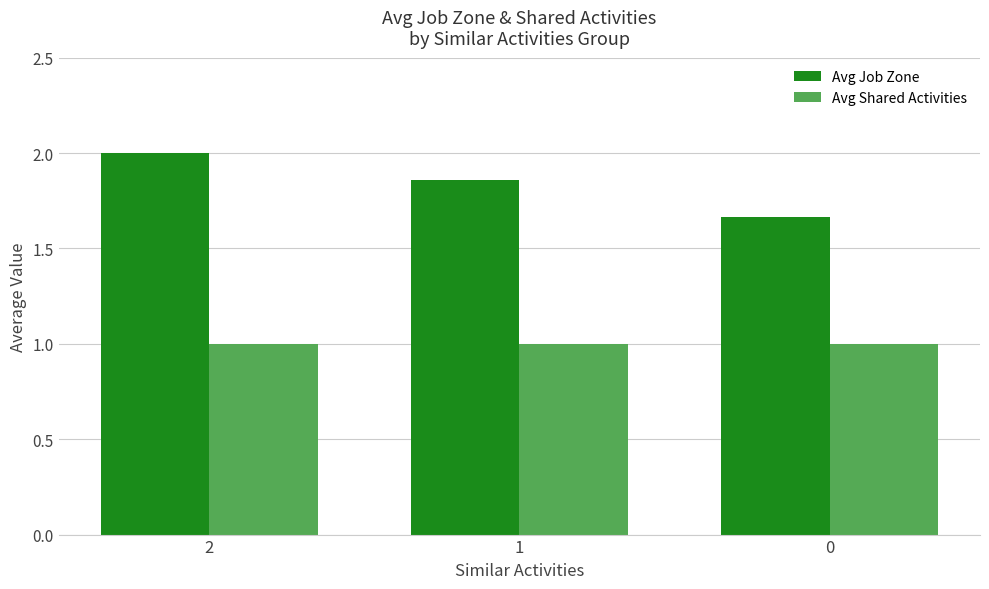

Is it true that Avg Shared Activities equals 1.0 at 2?

True